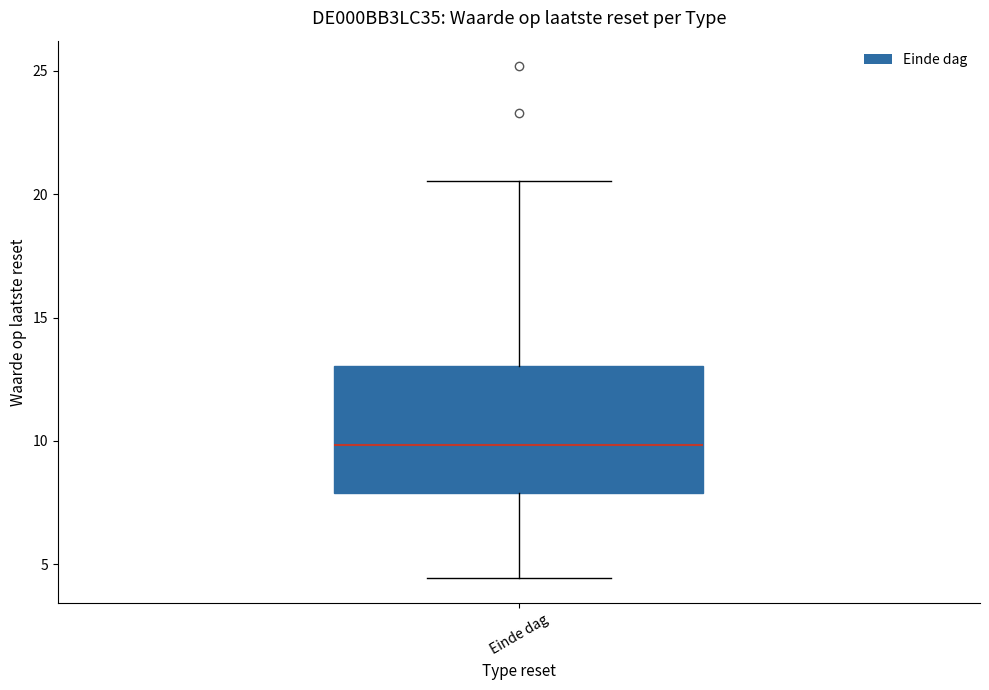

Where does the upper whisker of the box for Einde dag end on the y-axis? The values are not printed on the chart, so give them approximately, as read against the axis.

20.5